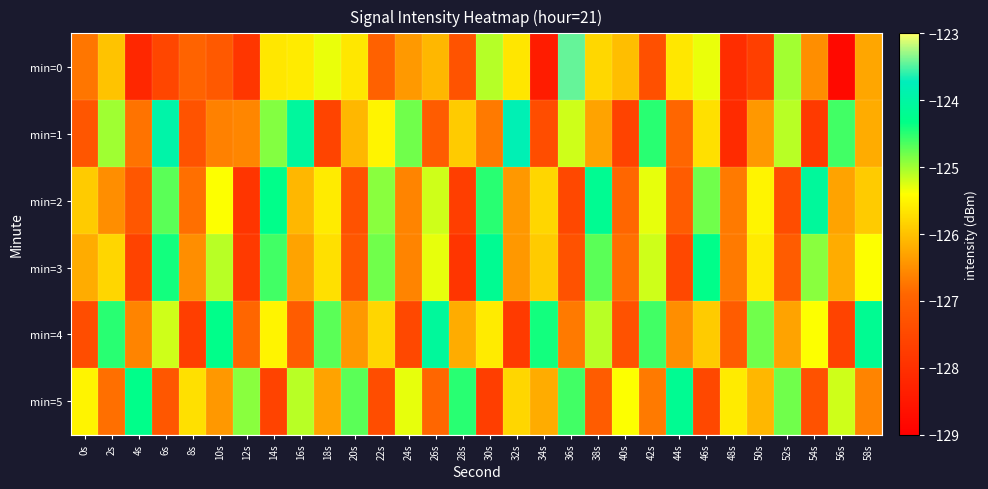

Reading left to right, list all the values displayed in this chart.

min=0: 0s=-126.7	2s=-126.0	4s=-128.2	6s=-127.5	8s=-127.0	10s=-127.1	12s=-127.9	14s=-125.6	16s=-125.6	18s=-125.3	20s=-125.6	22s=-127.0	24s=-126.4	26s=-126.1	28s=-127.3	30s=-125.1	32s=-125.6	34s=-128.4	36s=-123.4	38s=-125.8	40s=-126.0	42s=-127.3	44s=-125.6	46s=-125.3	48s=-128.1	50s=-127.7	52s=-125.0	54s=-126.5	56s=-128.8	58s=-126.3
min=1: 0s=-127.2	2s=-125.0	4s=-126.8	6s=-123.9	8s=-127.3	10s=-126.6	12s=-126.6	14s=-124.9	16s=-124.1	18s=-127.6	20s=-126.1	22s=-125.5	24s=-124.8	26s=-127.1	28s=-125.9	30s=-126.7	32s=-123.8	34s=-127.4	36s=-125.2	38s=-126.3	40s=-127.6	42s=-124.5	44s=-126.9	46s=-125.7	48s=-128.1	50s=-126.4	52s=-125.1	54s=-127.8	56s=-124.6	58s=-126.2
min=2: 0s=-125.9	2s=-126.5	4s=-127.2	6s=-124.7	8s=-126.8	10s=-125.4	12s=-127.9	14s=-124.3	16s=-126.1	18s=-125.6	20s=-127.3	22s=-124.9	24s=-126.6	26s=-125.2	28s=-127.7	30s=-124.5	32s=-126.4	34s=-125.8	36s=-127.5	38s=-124.2	40s=-126.9	42s=-125.3	44s=-127.1	46s=-124.8	48s=-126.7	50s=-125.5	52s=-127.4	54s=-124.1	56s=-126.3	58s=-125.9
min=3: 0s=-126.2	2s=-125.8	4s=-127.6	6s=-124.4	8s=-126.5	10s=-125.1	12s=-127.8	14s=-124.6	16s=-126.3	18s=-125.7	20s=-127.2	22s=-124.8	24s=-126.6	26s=-125.3	28s=-127.9	30s=-124.2	32s=-126.4	34s=-125.9	36s=-127.3	38s=-124.7	40s=-126.8	42s=-125.2	44s=-127.5	46s=-124.3	48s=-126.7	50s=-125.6	52s=-127.1	54s=-124.9	56s=-126.2	58s=-125.4
min=4: 0s=-127.4	2s=-124.5	4s=-126.6	6s=-125.2	8s=-127.7	10s=-124.3	12s=-126.9	14s=-125.5	16s=-127.1	18s=-124.7	20s=-126.4	22s=-125.8	24s=-127.5	26s=-124.1	28s=-126.2	30s=-125.6	32s=-127.8	34s=-124.4	36s=-126.7	38s=-125.1	40s=-127.3	42s=-124.6	44s=-126.5	46s=-125.9	48s=-127.1	50s=-124.8	52s=-126.3	54s=-125.4	56s=-127.6	58s=-124.2
min=5: 0s=-125.5	2s=-126.8	4s=-124.3	6s=-127.2	8s=-125.7	10s=-126.4	12s=-124.9	14s=-127.6	16s=-125.1	18s=-126.3	20s=-124.7	22s=-127.4	24s=-125.3	26s=-126.9	28s=-124.5	30s=-127.7	32s=-125.8	34s=-126.2	36s=-124.6	38s=-127.1	40s=-125.4	42s=-126.7	44s=-124.2	46s=-127.5	48s=-125.6	50s=-126.1	52s=-124.8	54s=-127.3	56s=-125.2	58s=-126.6